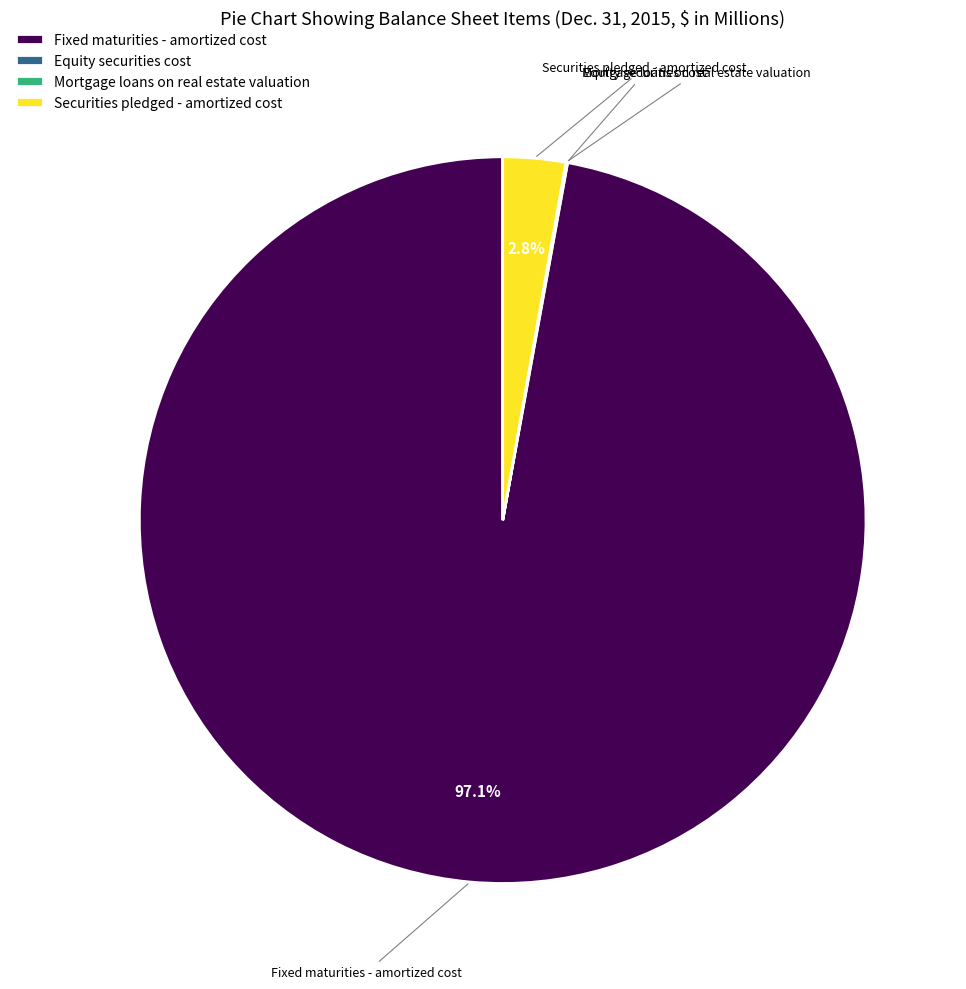

To the nearest percent, what percentage of the pie is Securities pledged - amortized cost?

3%